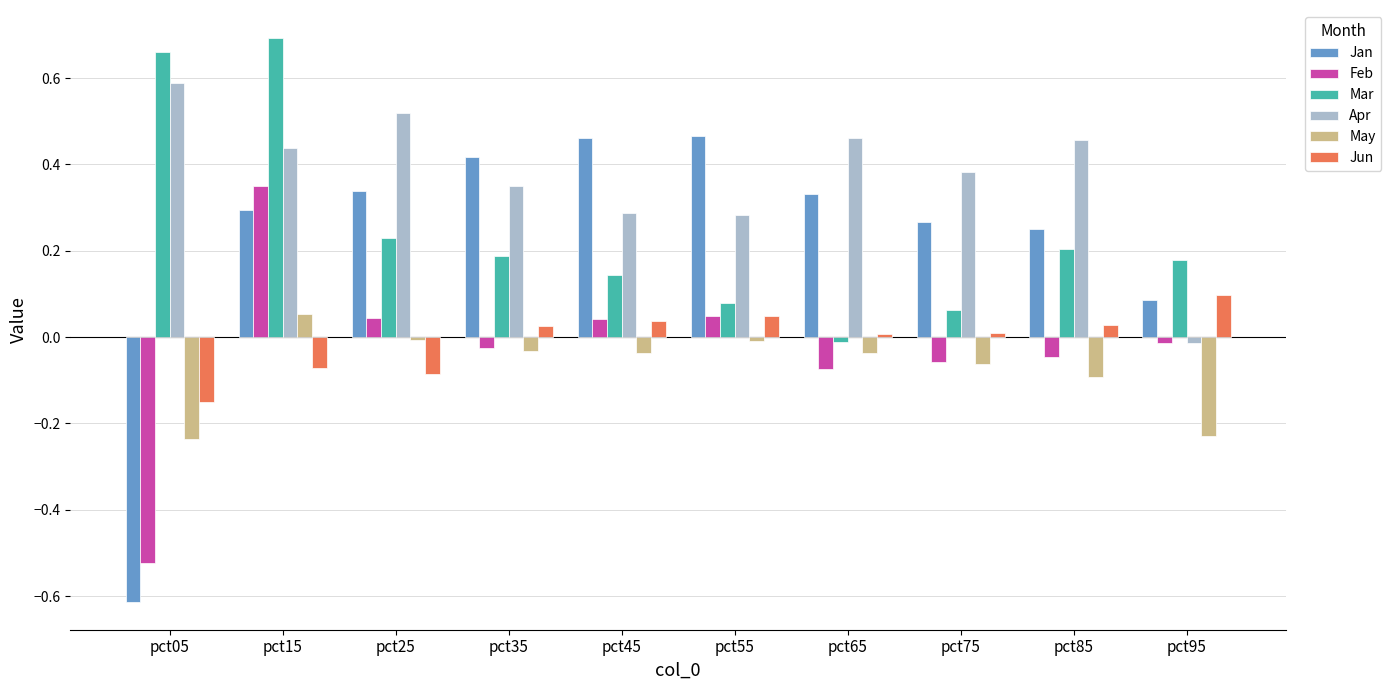

Is the value of Feb at pct75 greater than the value of Jun at pct45?

No